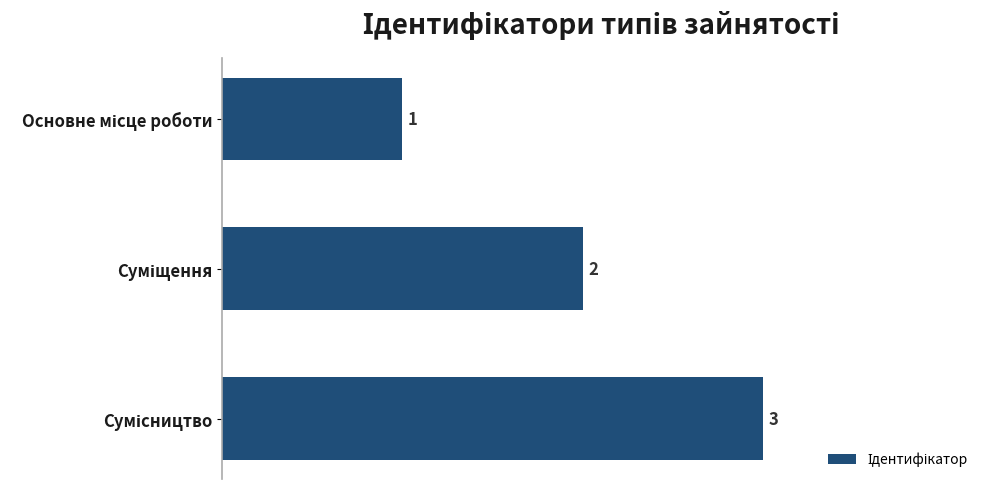

What is the sum of all values?

6